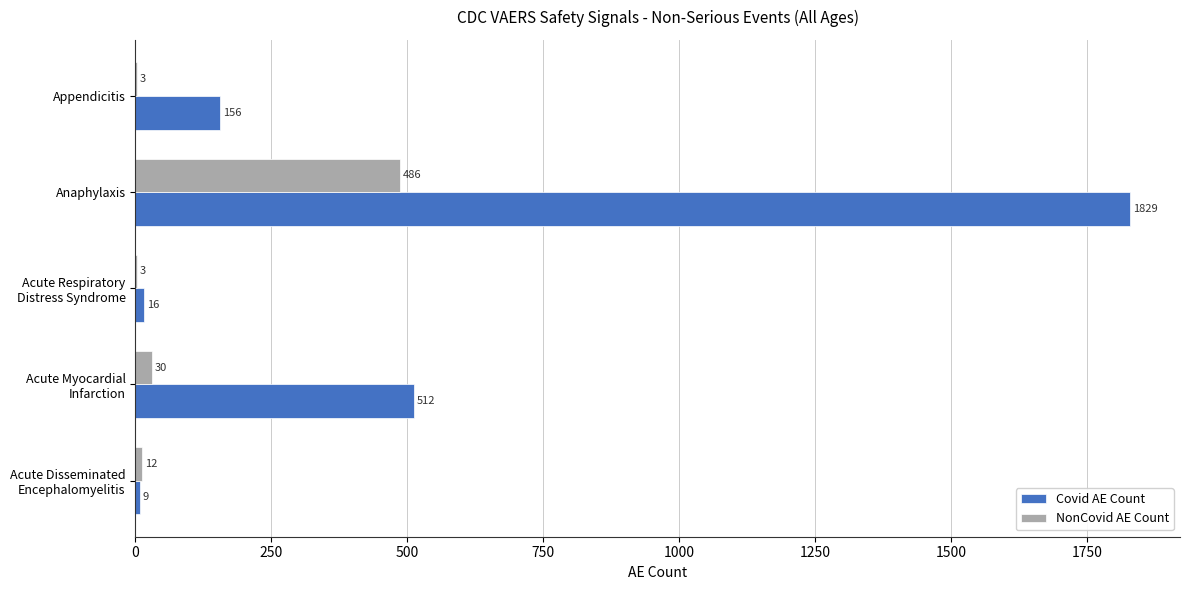

Read the Covid AE Count value at Anaphylaxis, to the nearest 100.

1800